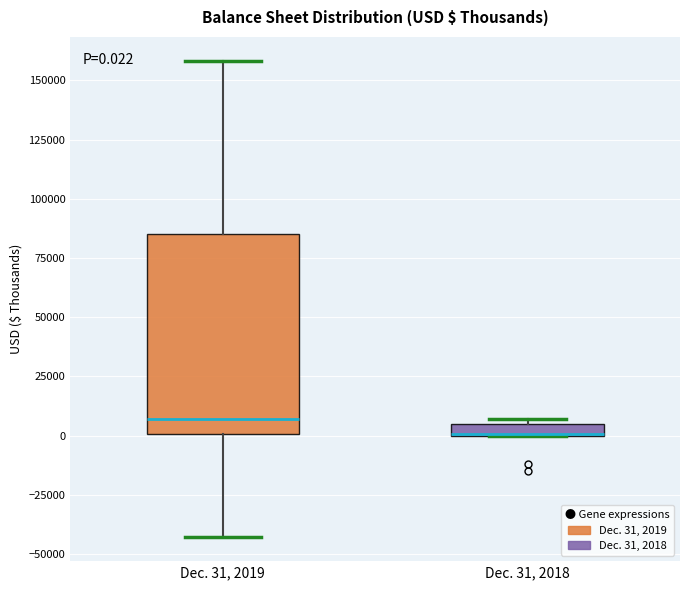

Comparing the boxes themselves (not the whiskers), which one is the tallest?

Dec. 31, 2019